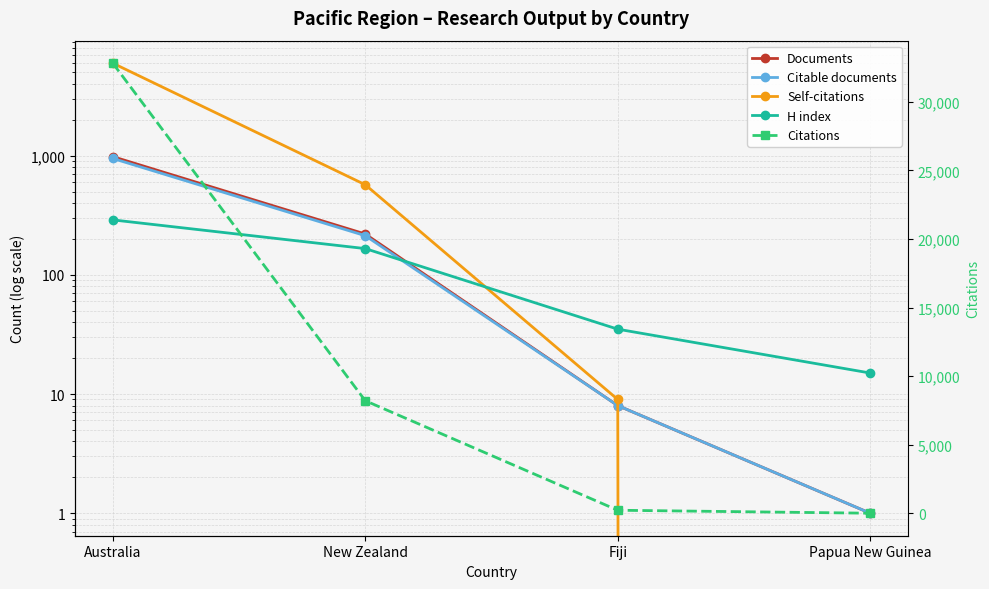

What is the difference between the maximum and minimum values in the Documents series?

980